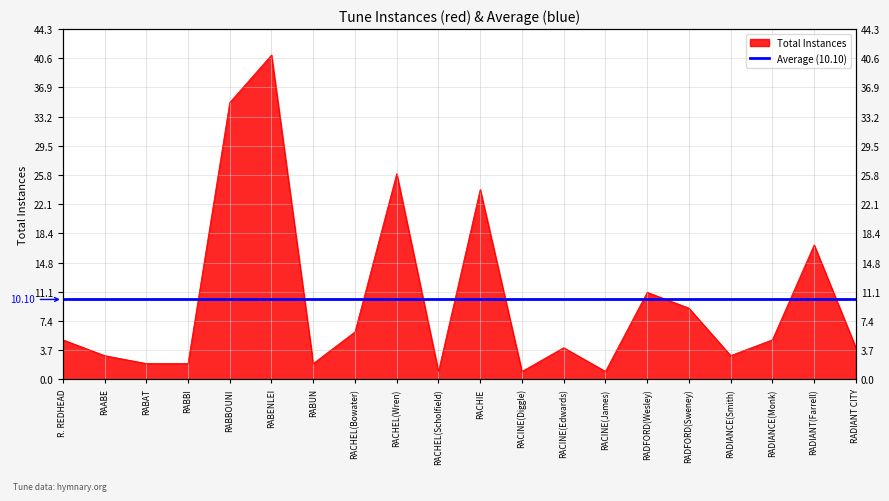

What position from the right is RABENLEI?

15